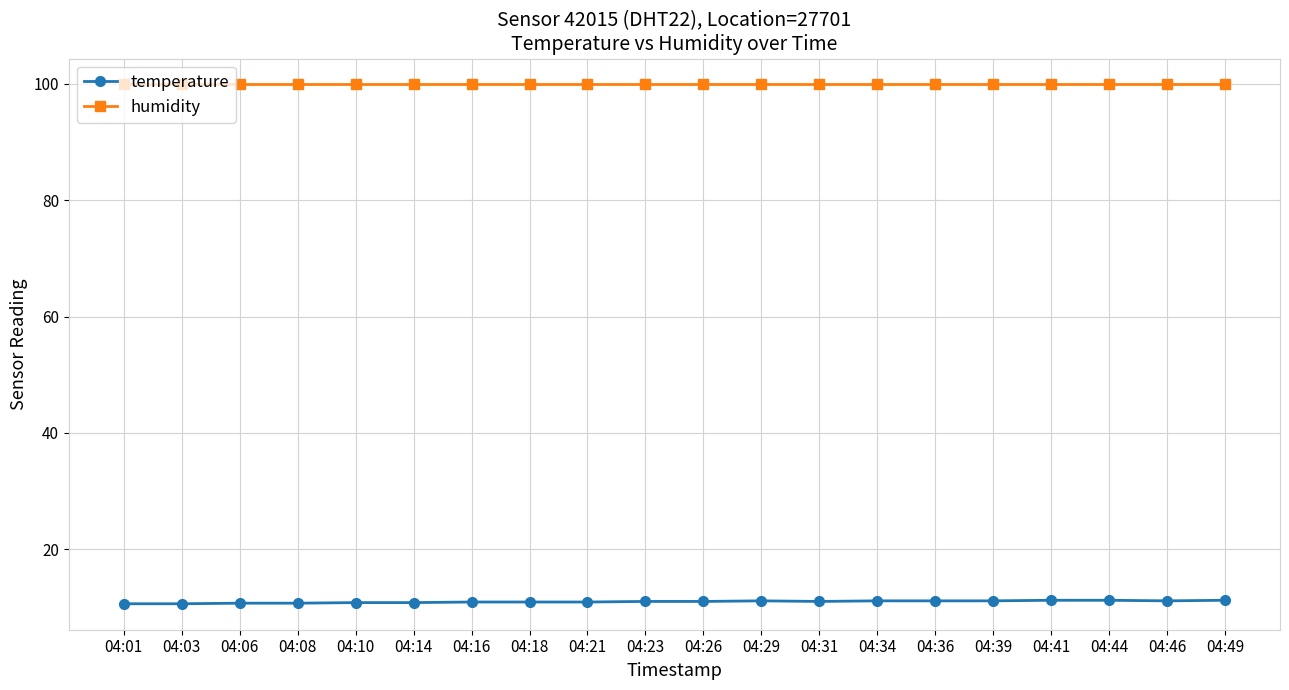

True or false: humidity and temperature cross at least once.

False